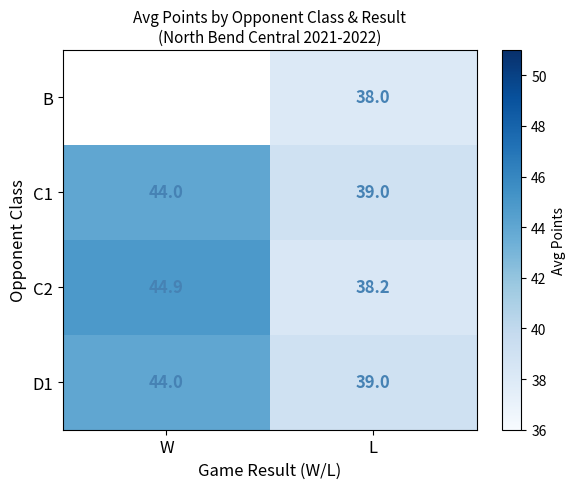

The C2 series shows 58.8 at L. True or false?

False